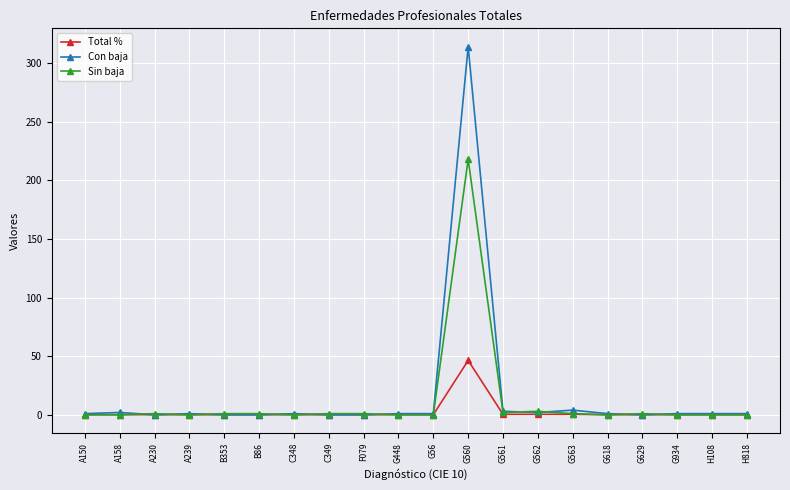

How many categories are shown in the chart?

20